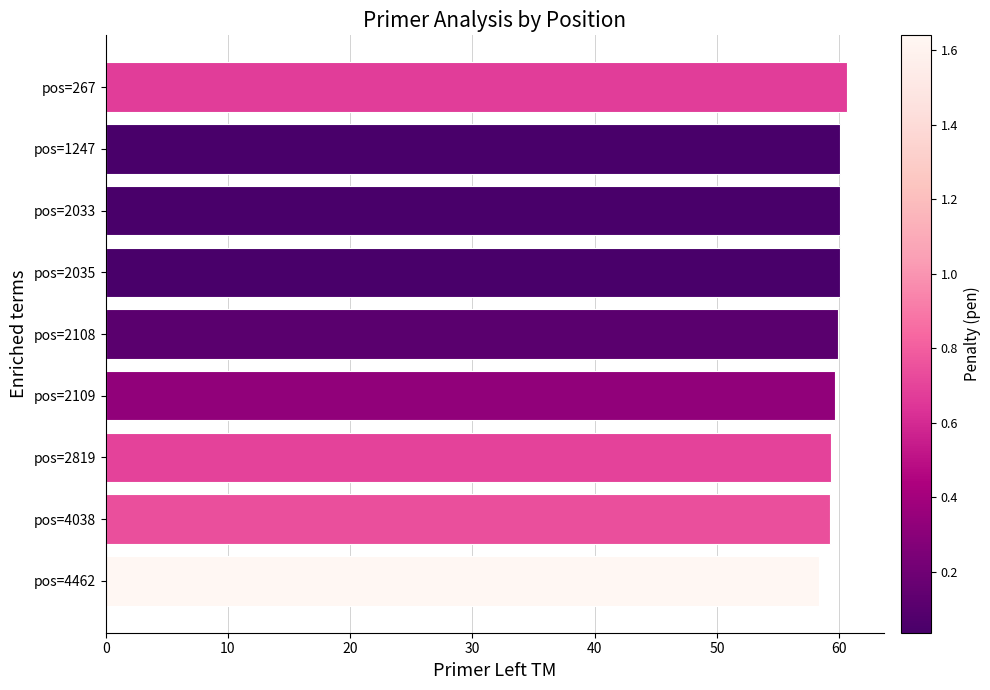

What is the value of the 5th bar from the top?

59.9